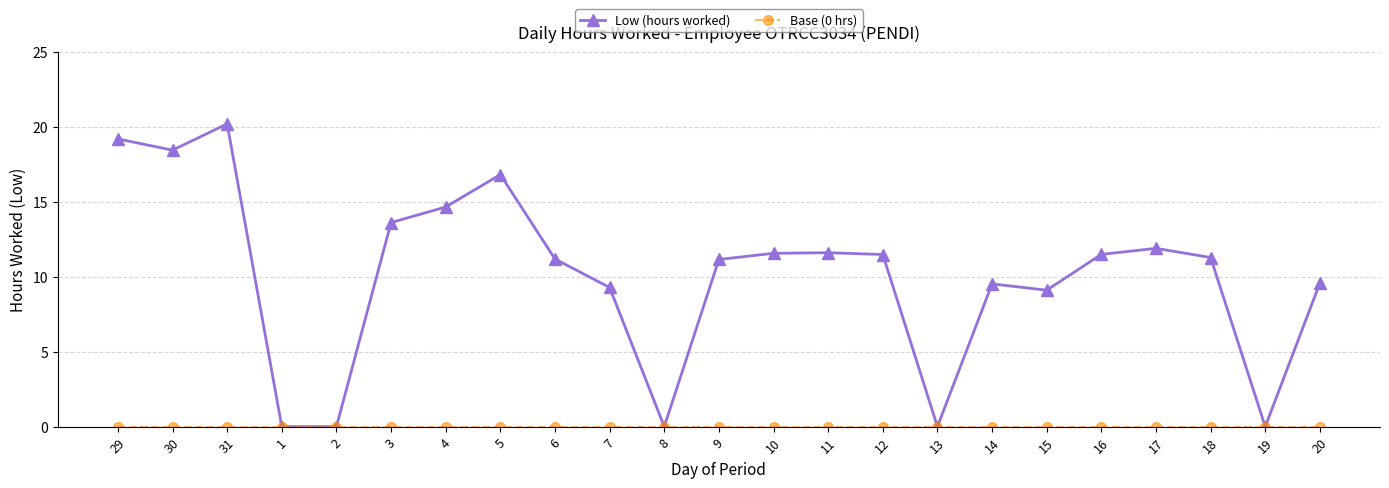

What is the greatest value displayed?

20.2